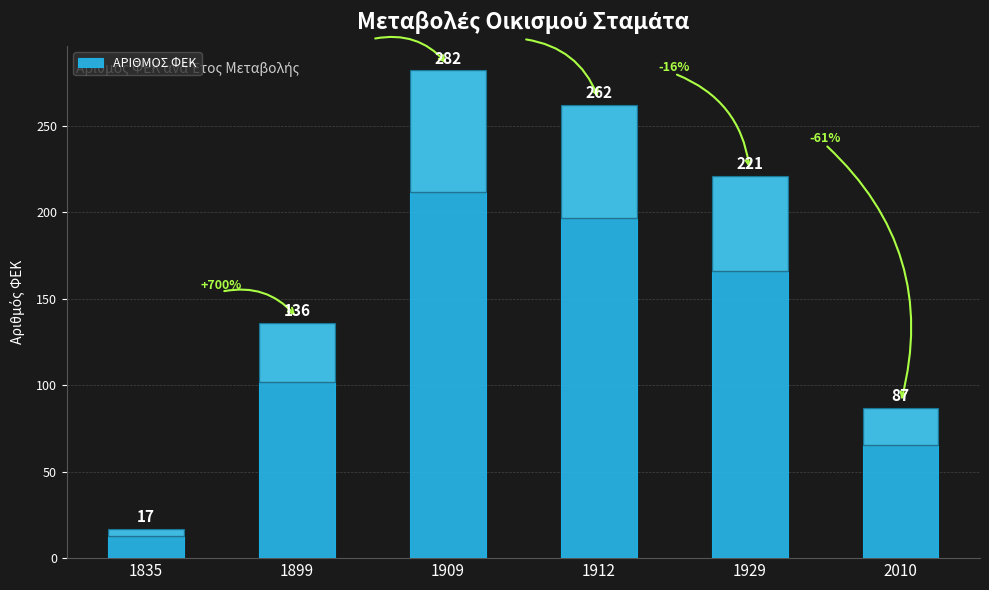

Rank the categories by value from highest to lowest.

1909, 1912, 1929, 1899, 2010, 1835